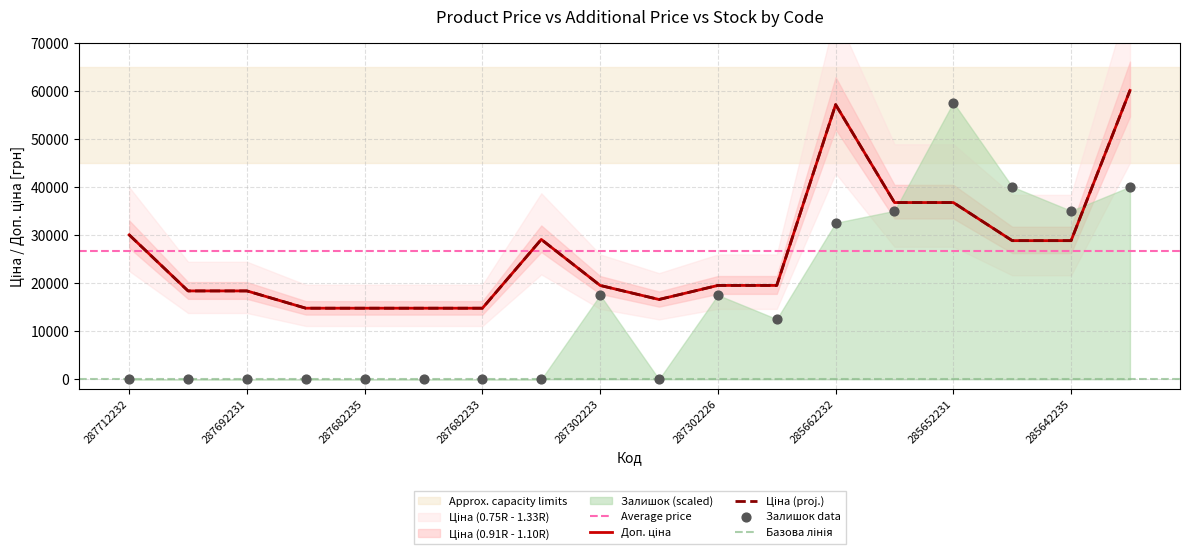

At how many categories does at least one series exceed 4136?

18